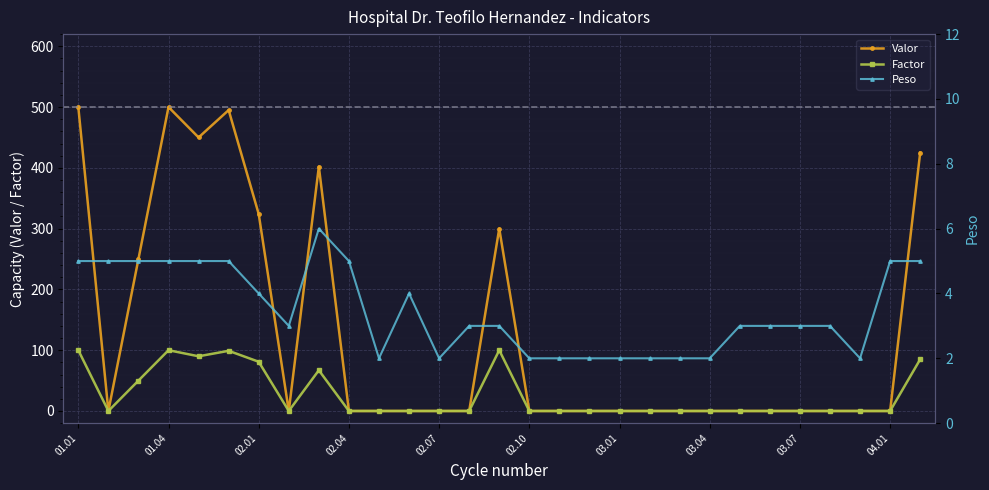

Is it true that Factor equals 55 at 10?

False